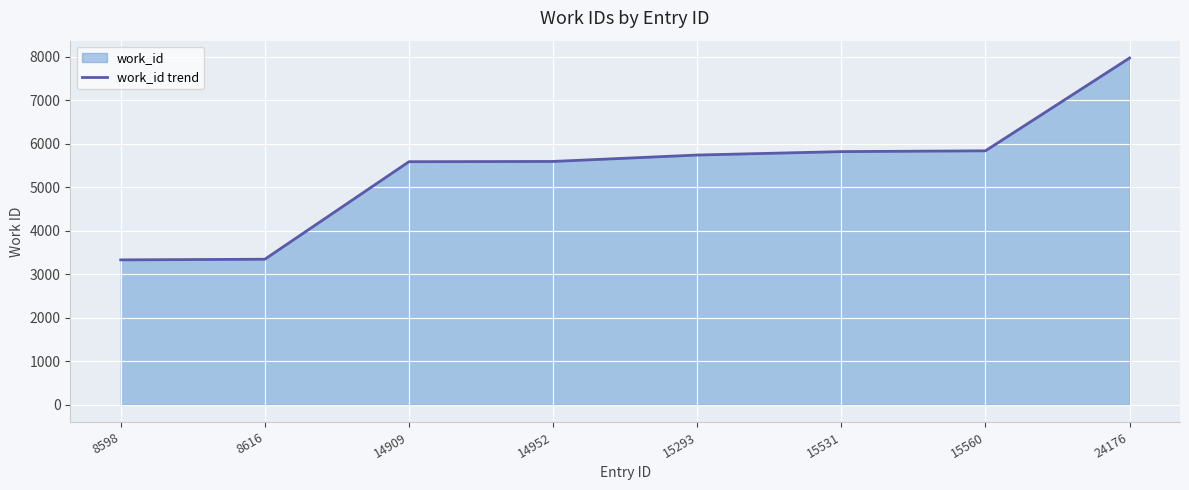

Reading left to right, extract all data points from this chart.

8598=3328	8616=3343	14909=5585	14952=5591	15293=5738	15531=5817	15560=5835	24176=7969